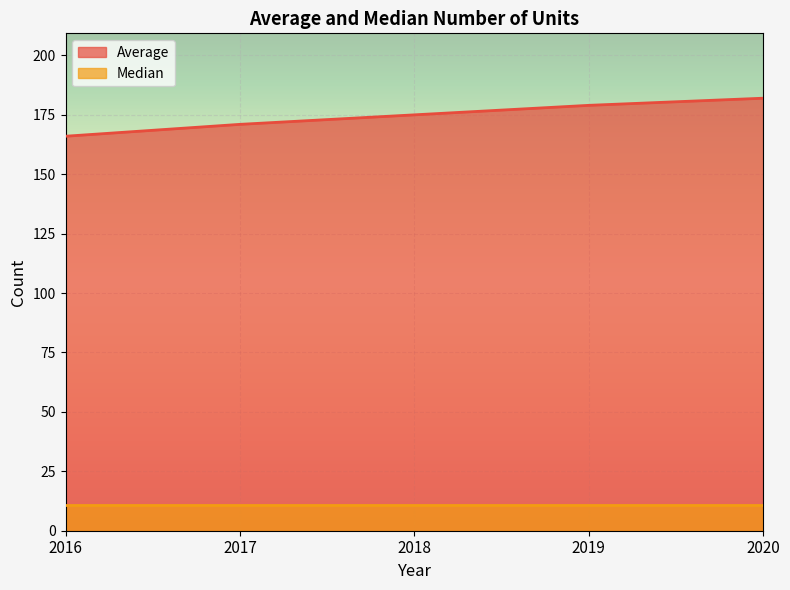

What is the smallest value displayed?

11